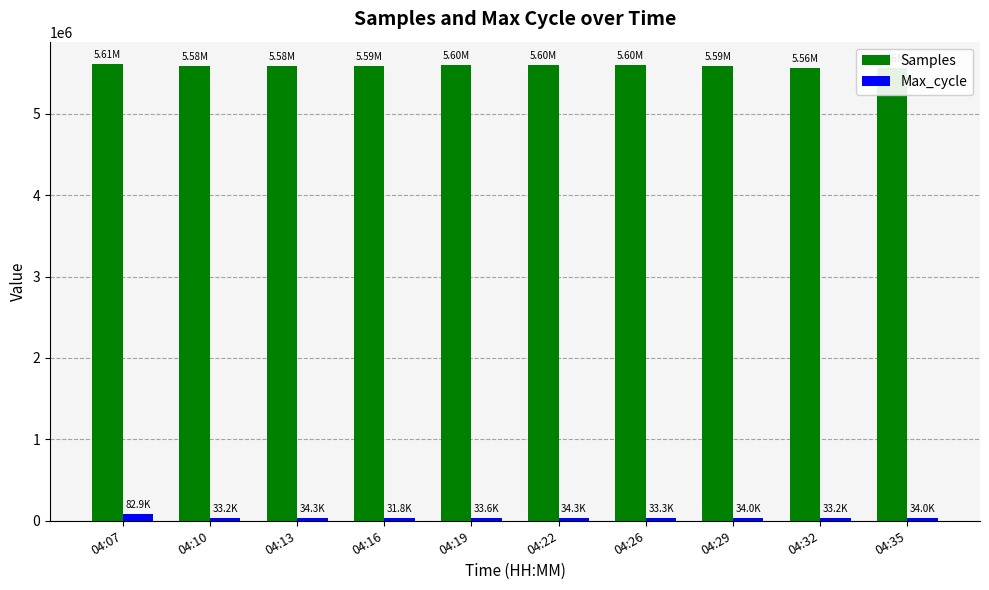

What is the maximum value for Samples?

5606062